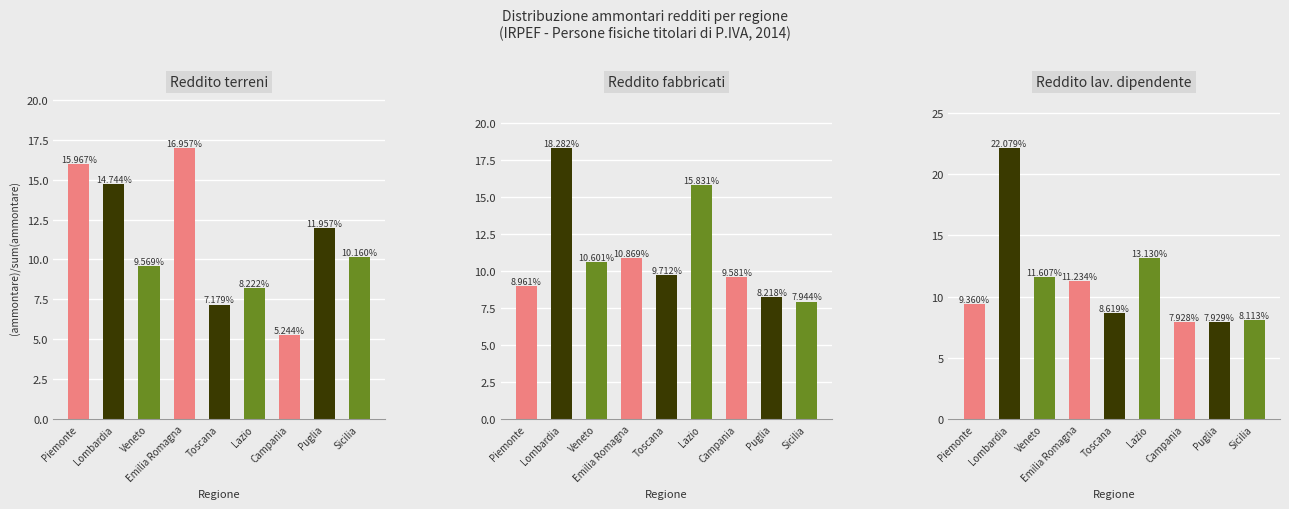

At which category is the sum across all series the highest?

Lombardia